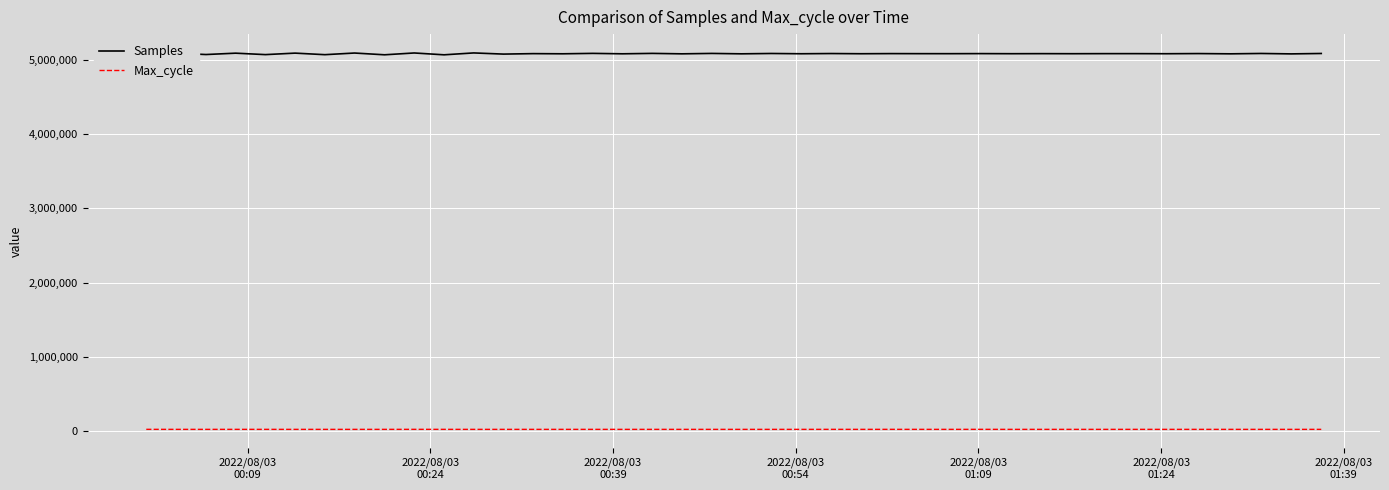

True or false: Samples and Max_cycle intersect in this chart.

False